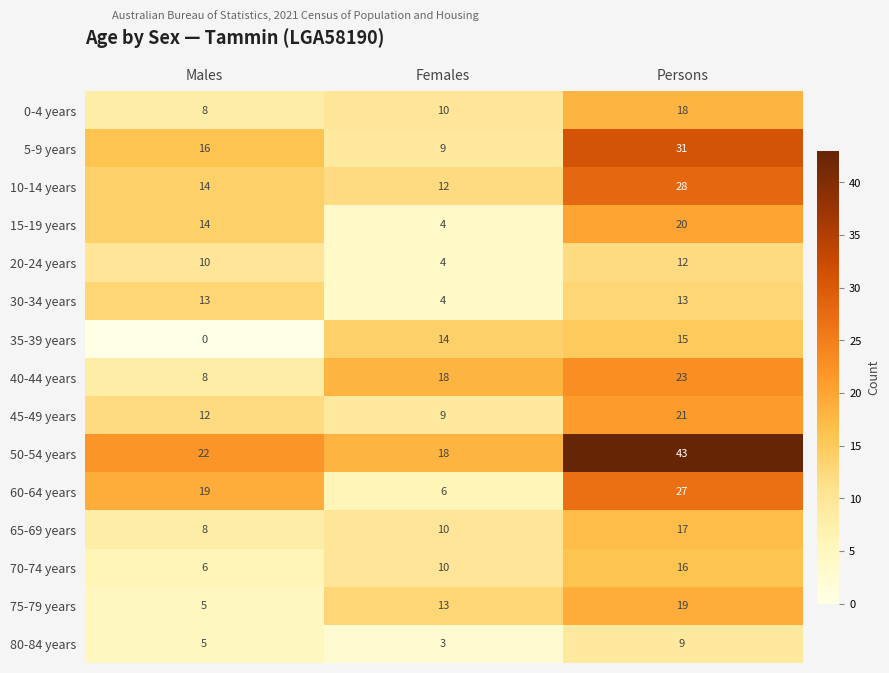

List the series in order of their peak value, lowest first.

80-84 years, 20-24 years, 30-34 years, 35-39 years, 70-74 years, 65-69 years, 0-4 years, 75-79 years, 15-19 years, 45-49 years, 40-44 years, 60-64 years, 10-14 years, 5-9 years, 50-54 years